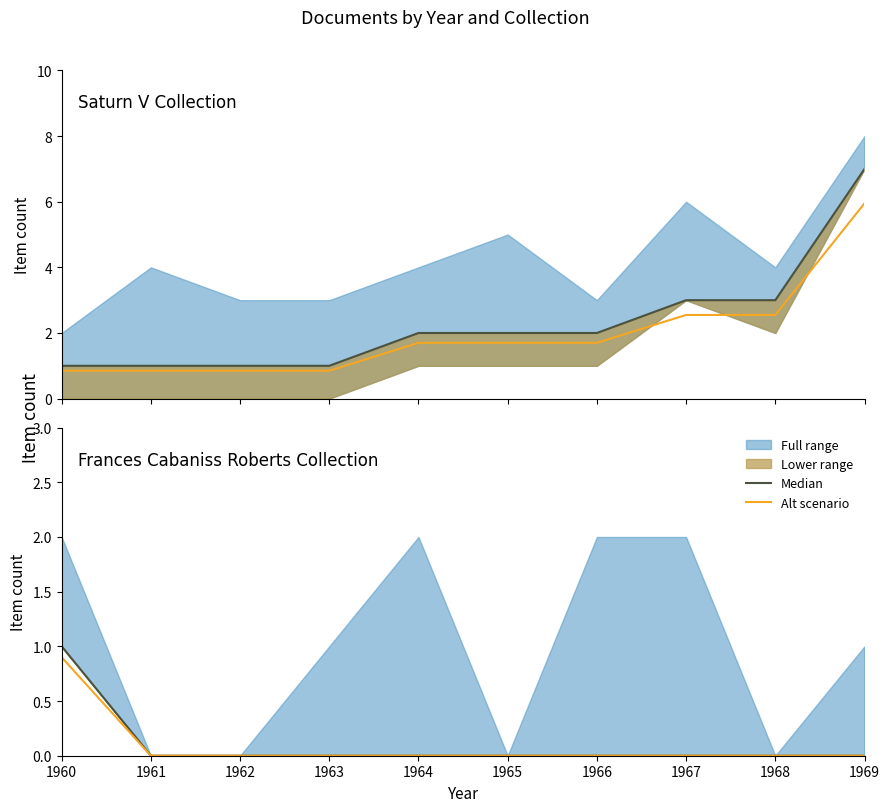

True or false: Frances Cabaniss Roberts (median) and Frances Cabaniss Roberts (alt) intersect in this chart.

False